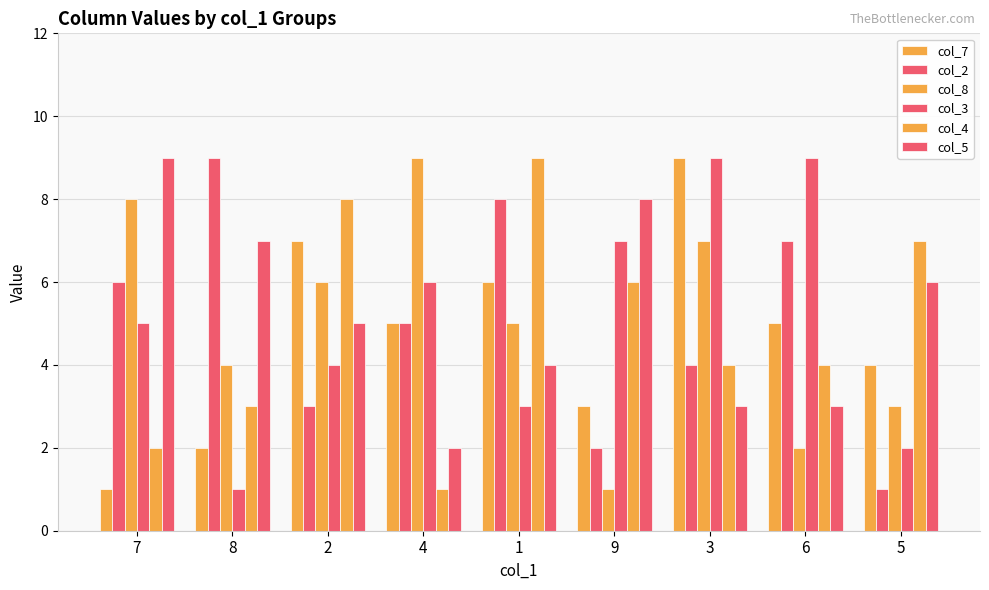

Is it true that col_5 equals 5 at 2?

True